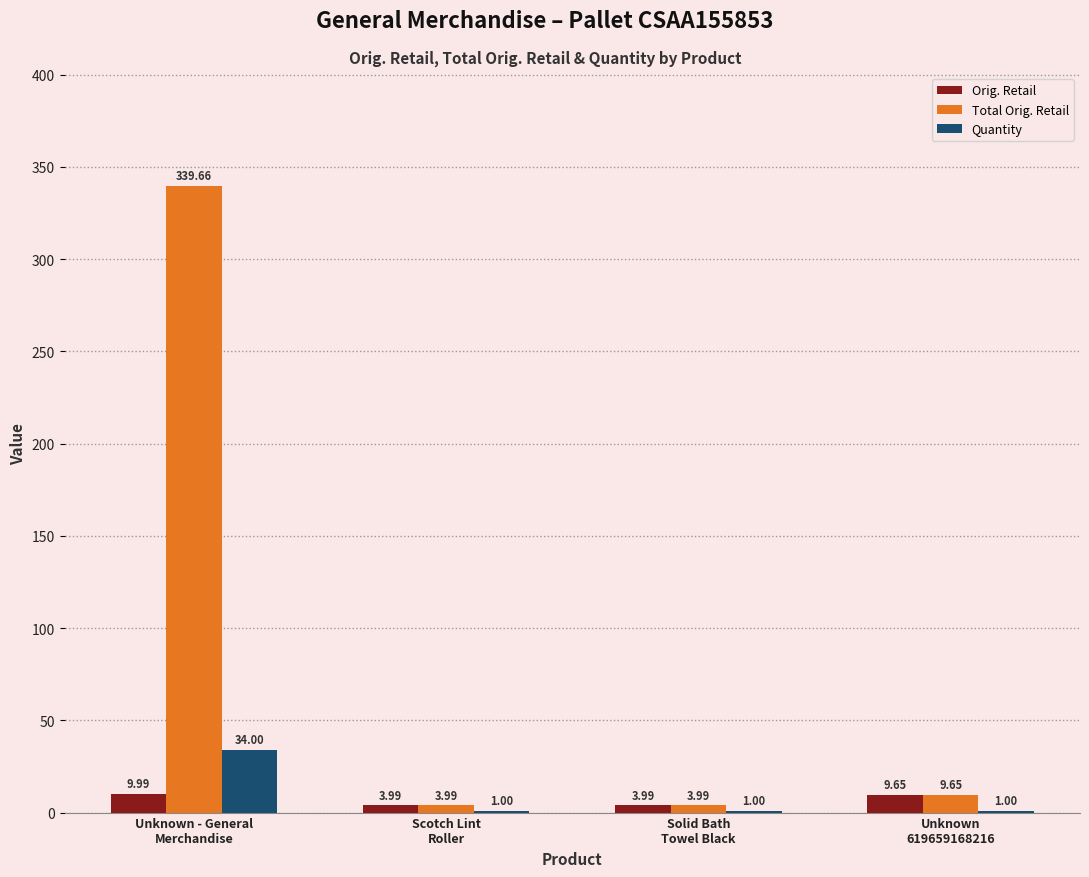

Count the Orig. Retail values in the range 3 to 9.

2